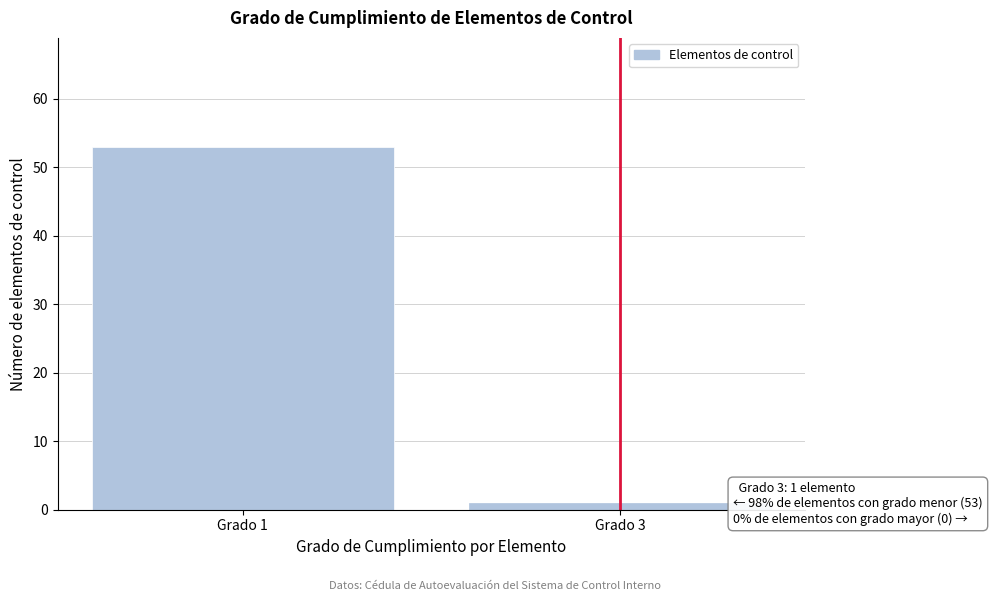

Reading right to left, extract all data points from this chart.

1	53